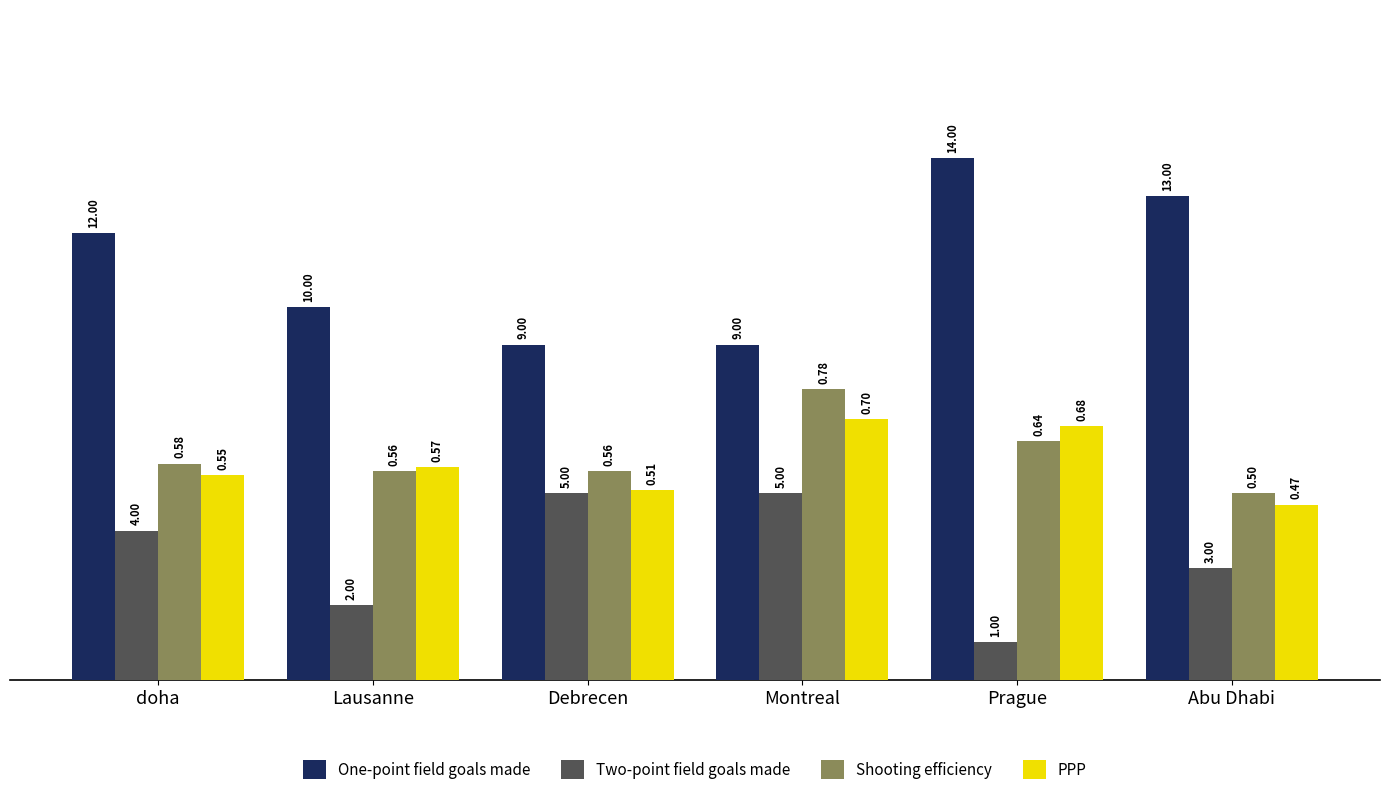

What is the sum of all Two-point field goals made values?

20.0